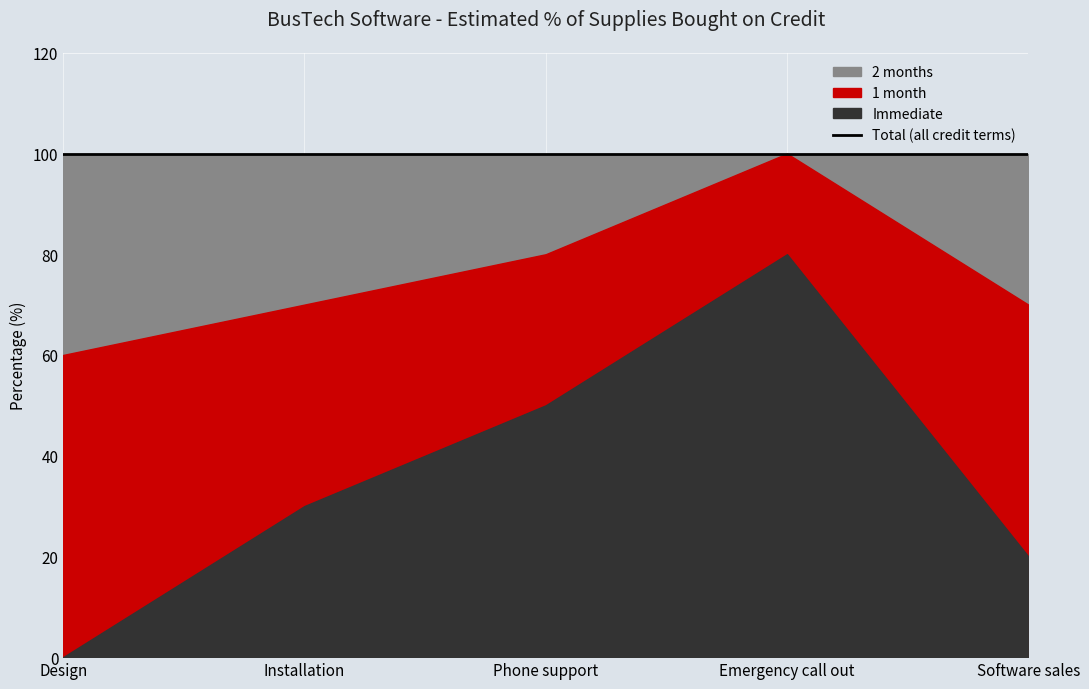

At which category is the sum across all series the highest?

Design